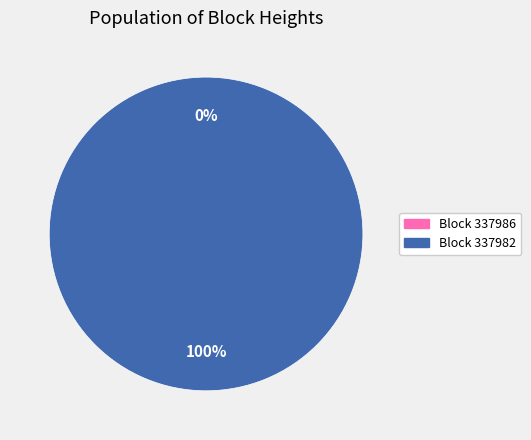

Between 337982 and 337986, which is larger?

337982